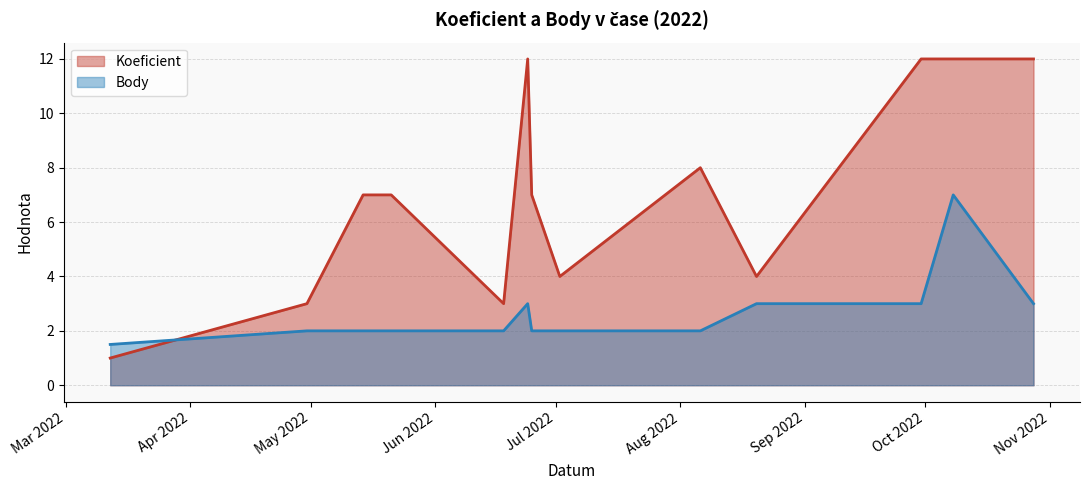

What is the label of the 11th point from the right?

2022-05-14